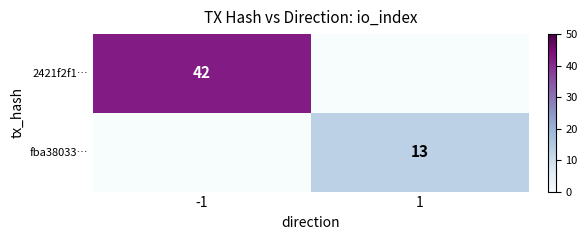

What is the total value across all series at -1?

42